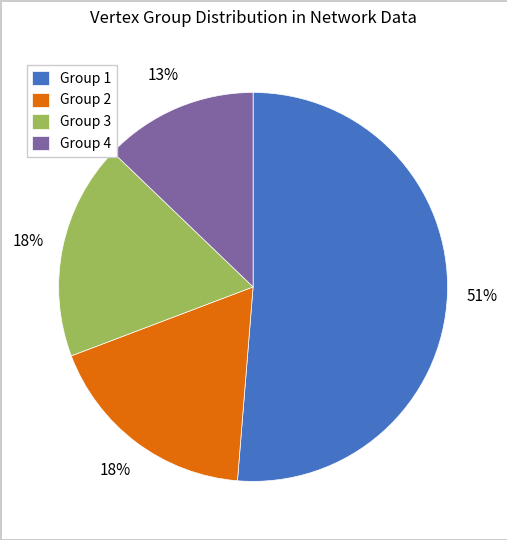

Which slice represents more than half of the pie?

Group 1